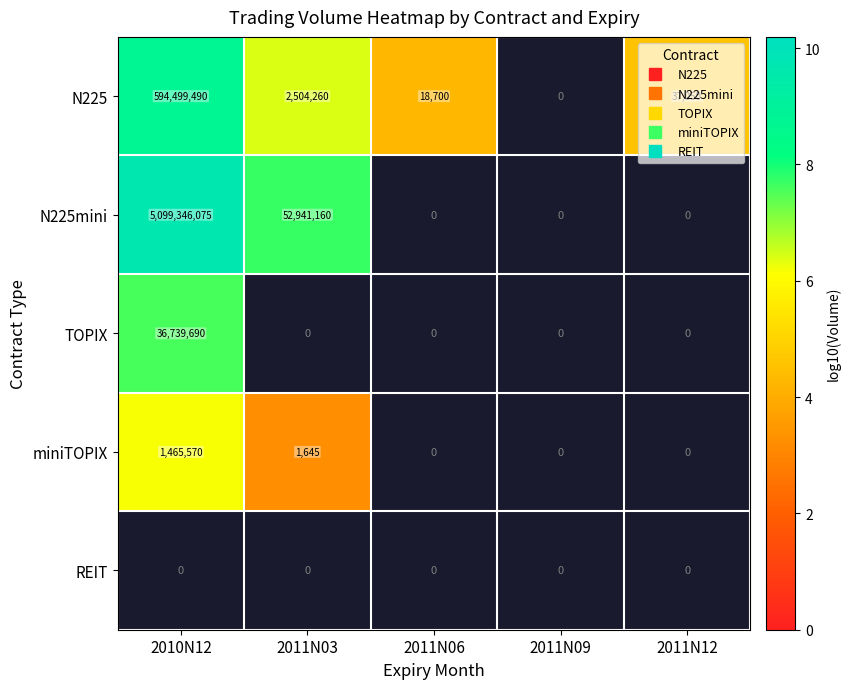

What is the difference between the N225mini values at 2010N12 and 2011N03?

2.0